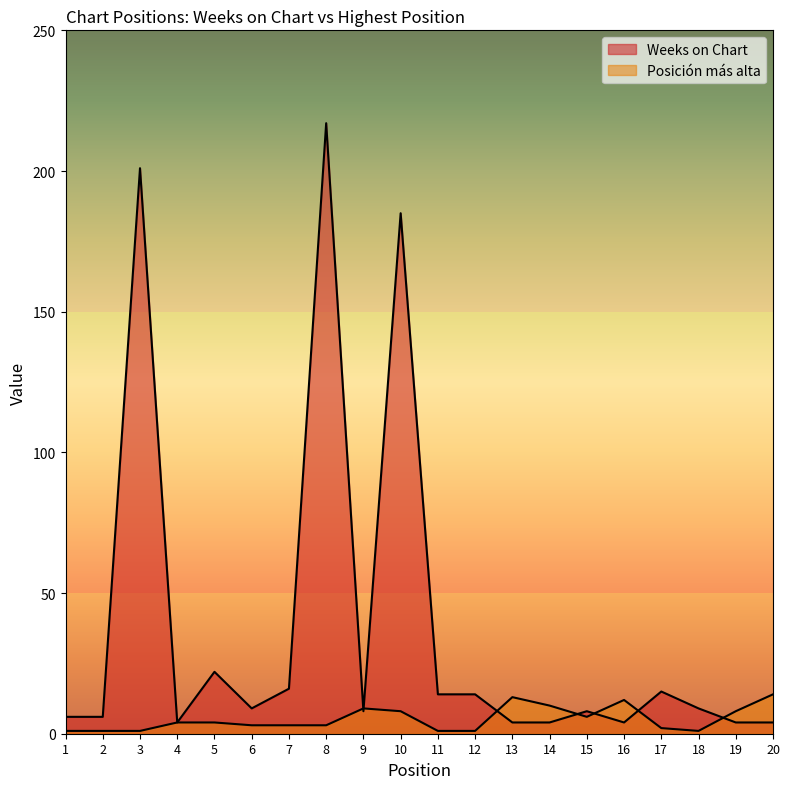

After their last crossing, which series has the higher values: Posición más alta or Weeks on Chart?

Posición más alta